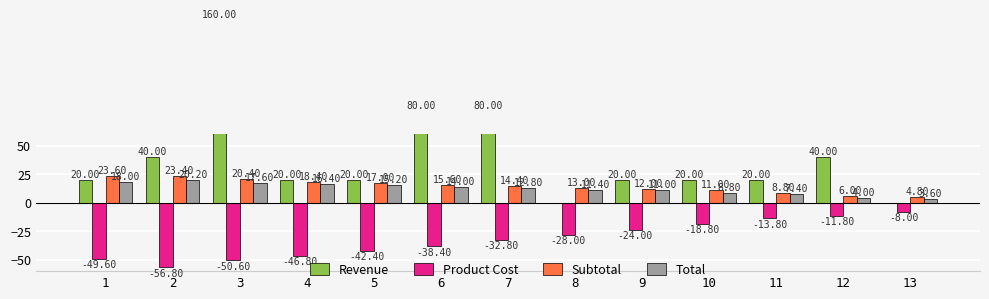

True or false: Subtotal has a value of 23.6 at 1.

True